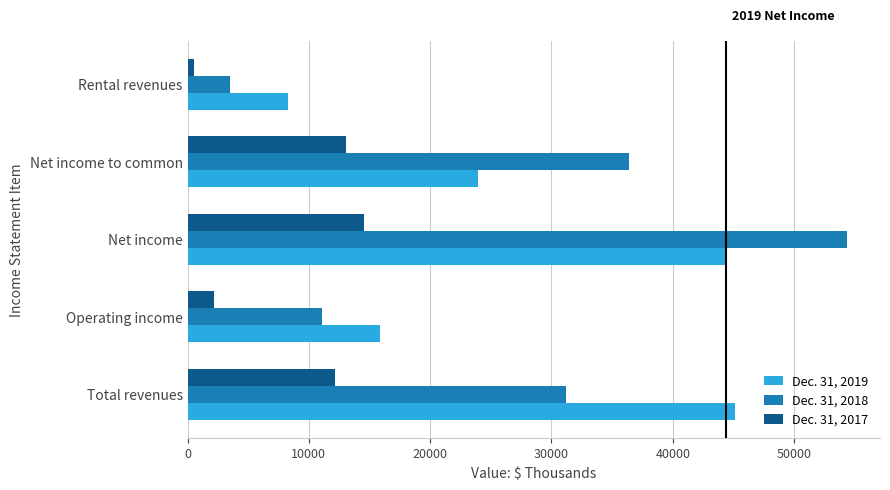

Which series has the widest spread of values?

Dec. 31, 2018